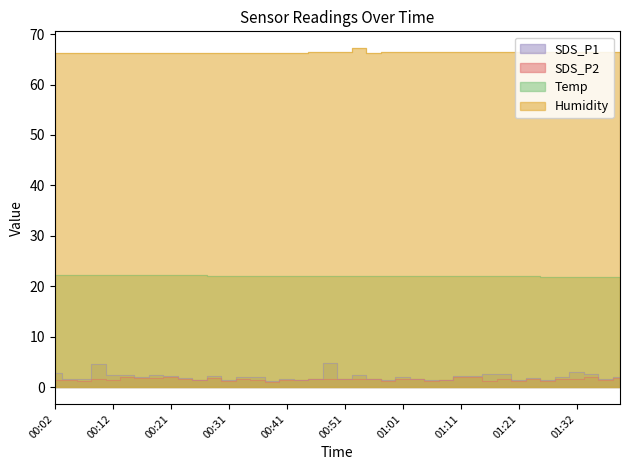

What is the total value across all series at 01:11?

92.6